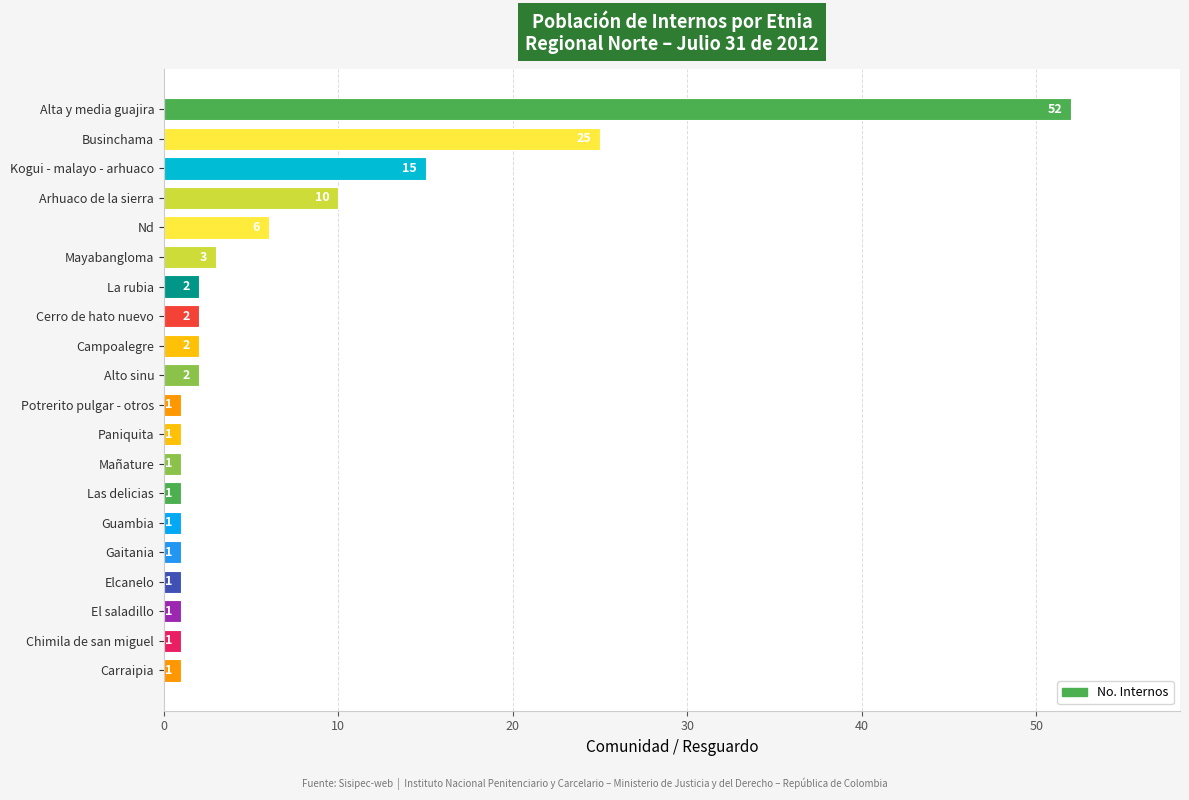

How many data points are less than 2?

10